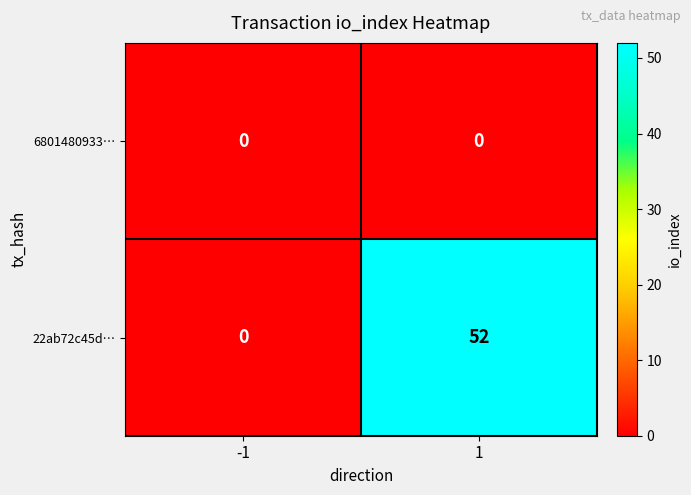

What is the spread (max minus min) of values at 1?

52